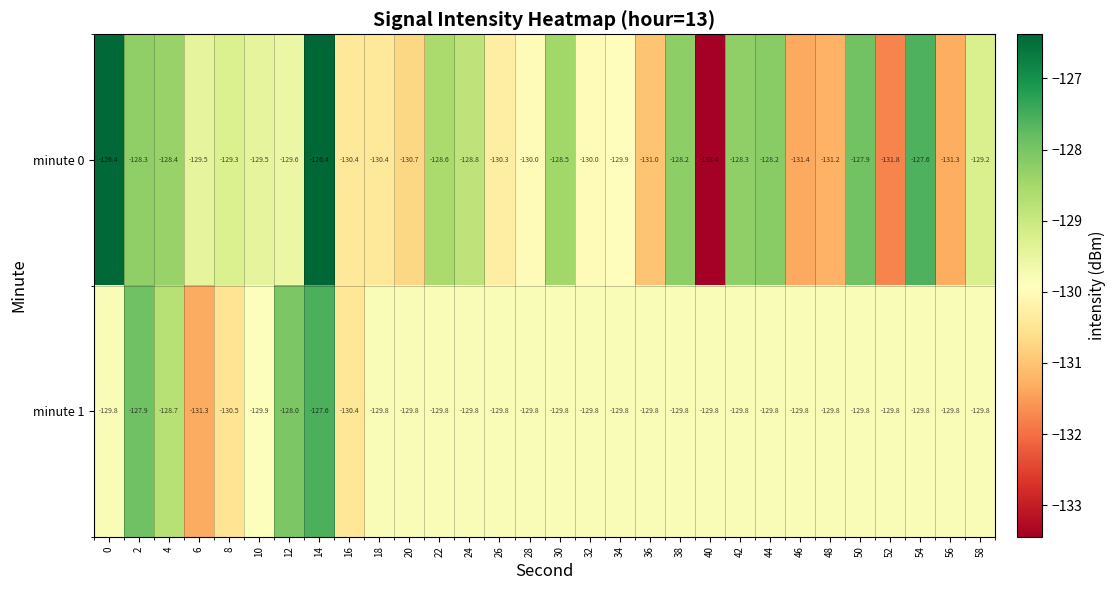

What is the difference between the maximum and minimum values in the minute 1 series?

3.7